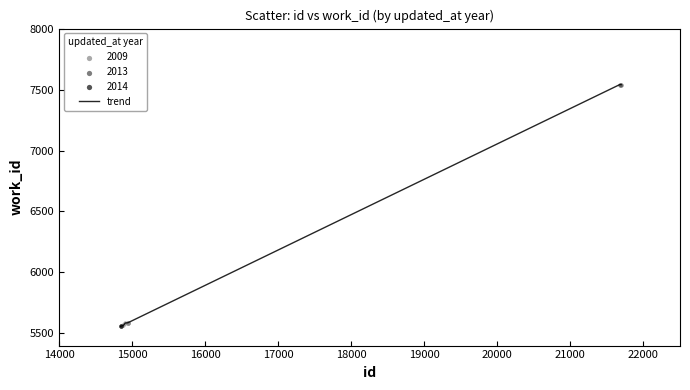

What is the greatest value displayed?

7541